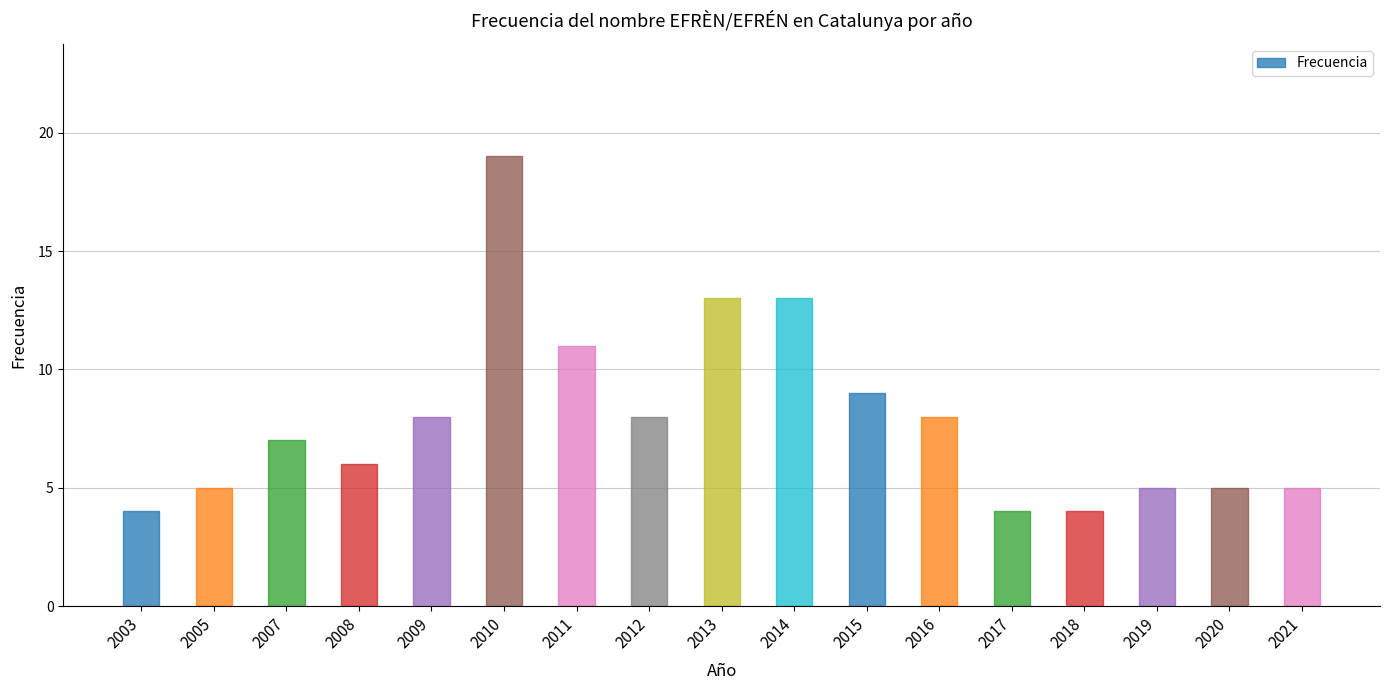

Approximately how many times larger is the value at 2021 compared to 2010?

0.3